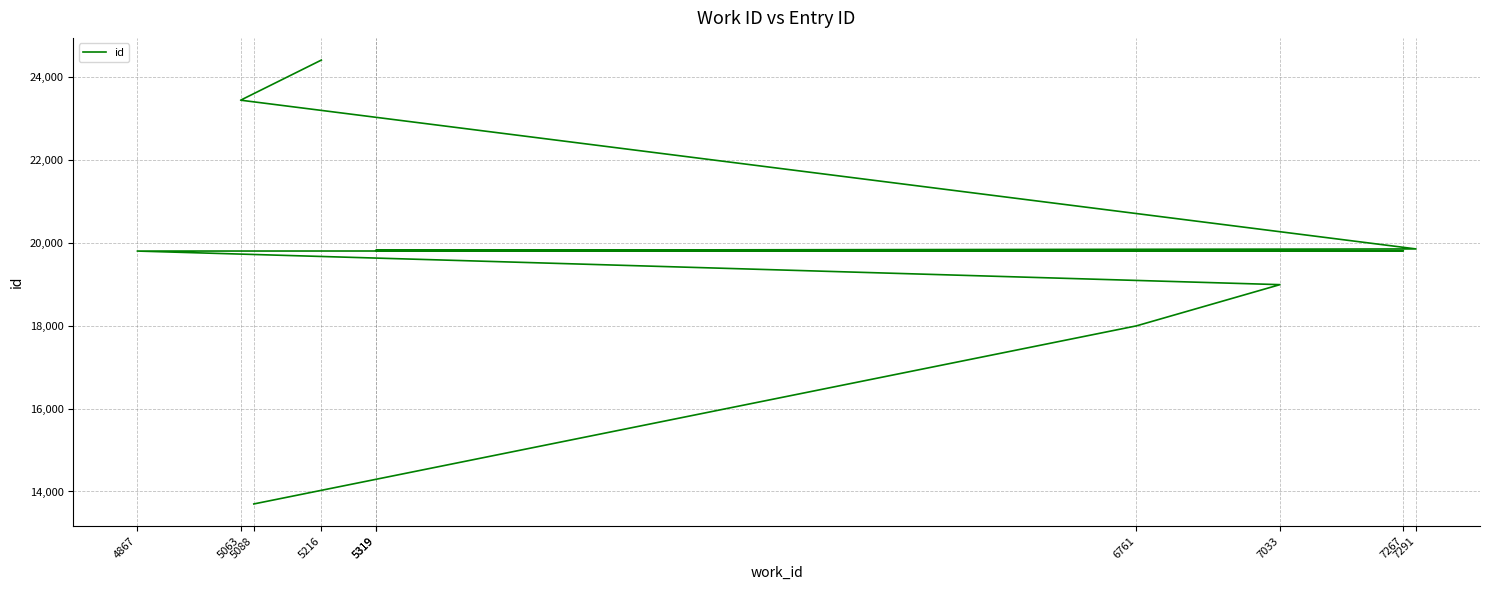

Rank the categories by value from highest to lowest.

5216, 5063, 7291, 5319, 5319, 7267, 4867, 7033, 6761, 5088